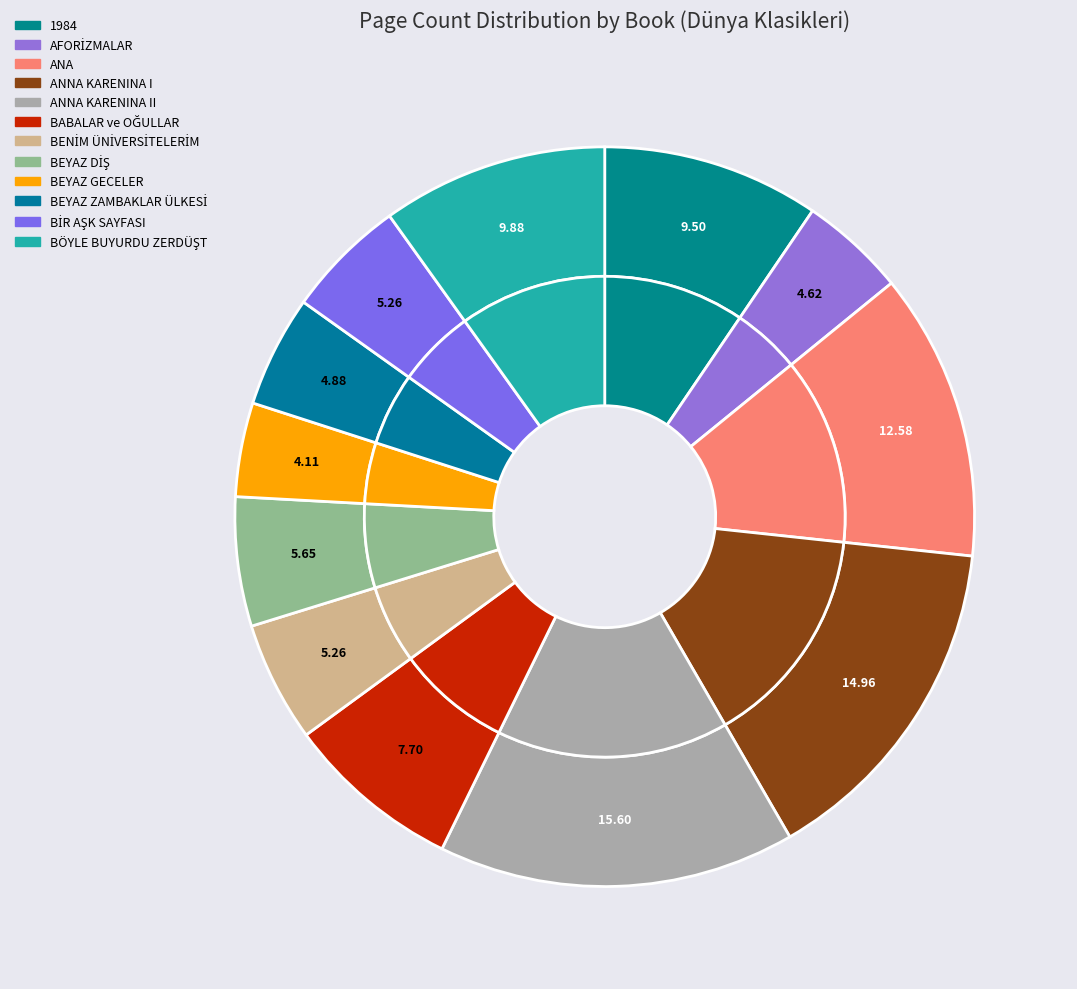

Is it true that AFORİZMALAR is 12% of the pie?

False